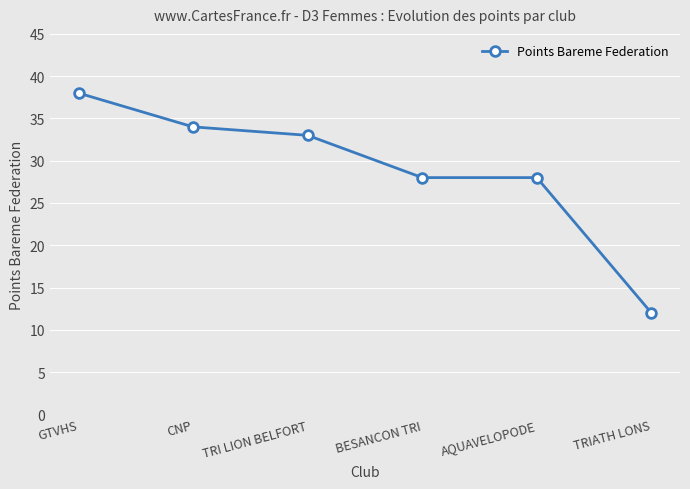

Where does the data first go above 33?

GTVHS